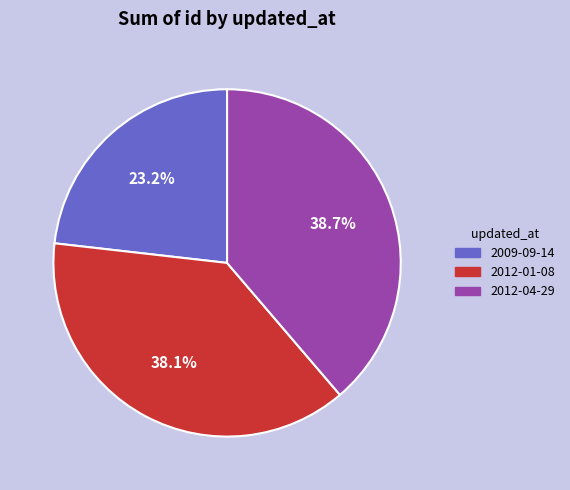

Between 2012-04-29 and 2012-01-08, which is larger?

2012-04-29